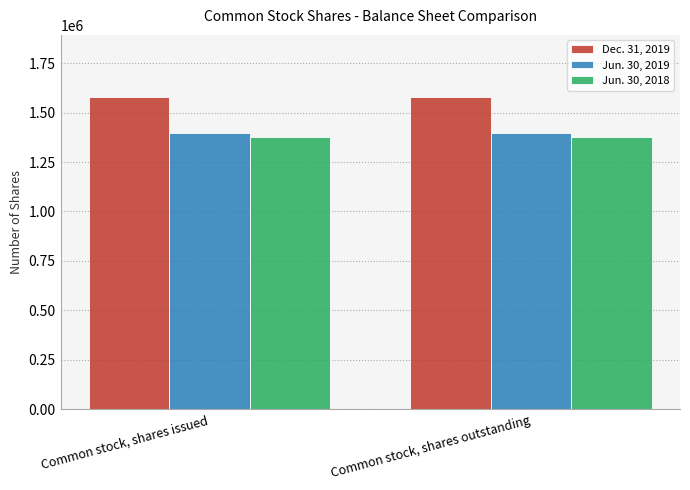

Rank the series by their maximum value, from highest to lowest.

Dec. 31, 2019, Jun. 30, 2019, Jun. 30, 2018